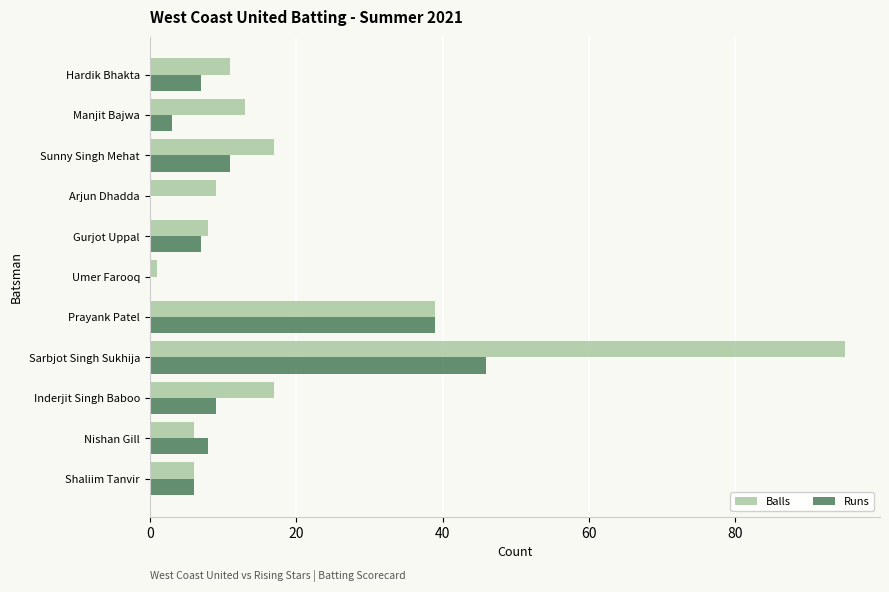

The Runs series shows 12 at Inderjit Singh Baboo. True or false?

False